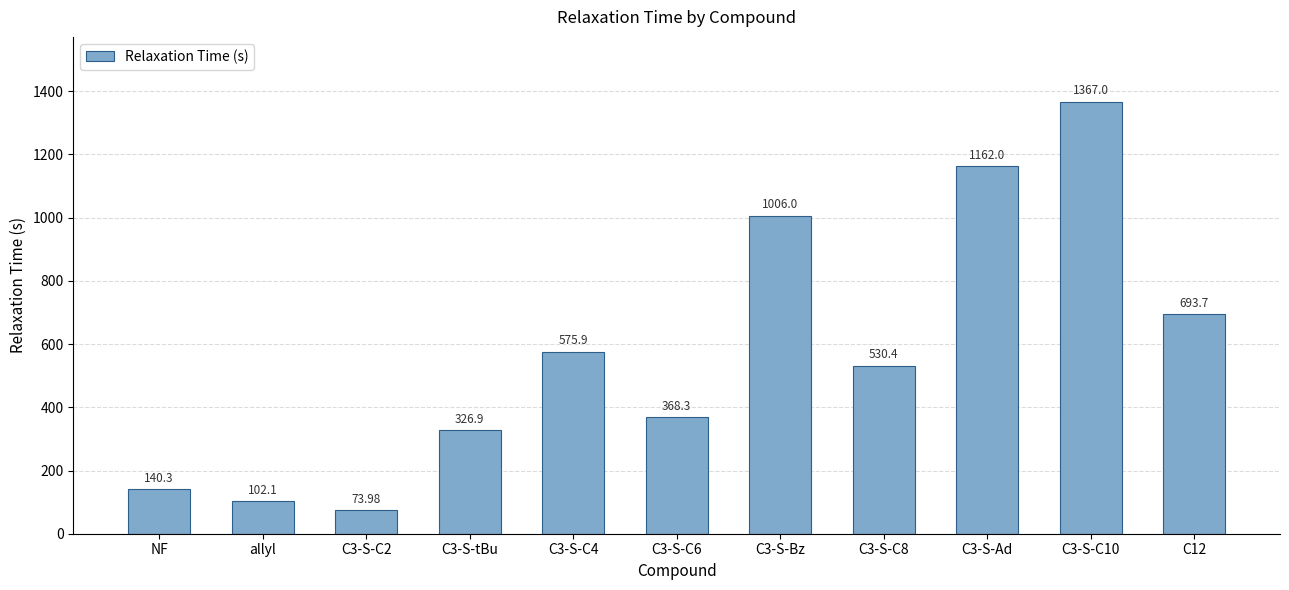

Reading left to right, transcribe all the data shown in this chart.

140.3	102.1	74.0	326.9	575.9	368.3	1006.0	530.4	1162.0	1367.0	693.7